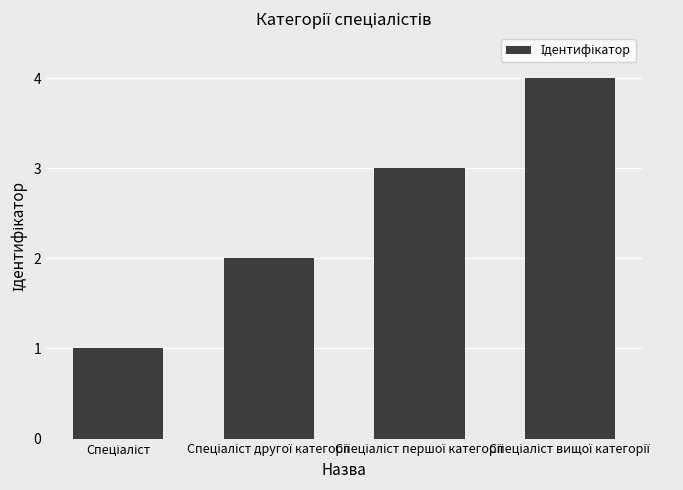

What is the maximum value shown in the chart?

4